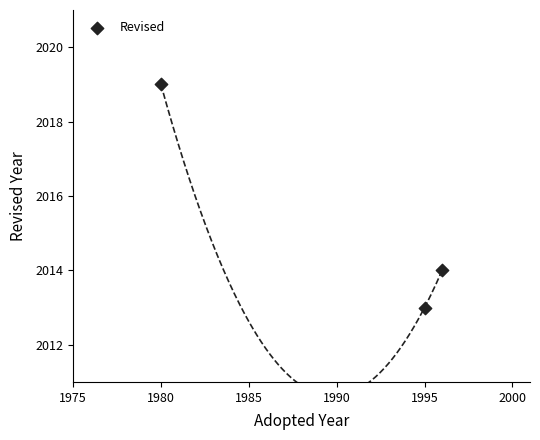

What Y value in the scatter plot is closest to 2016?

2014